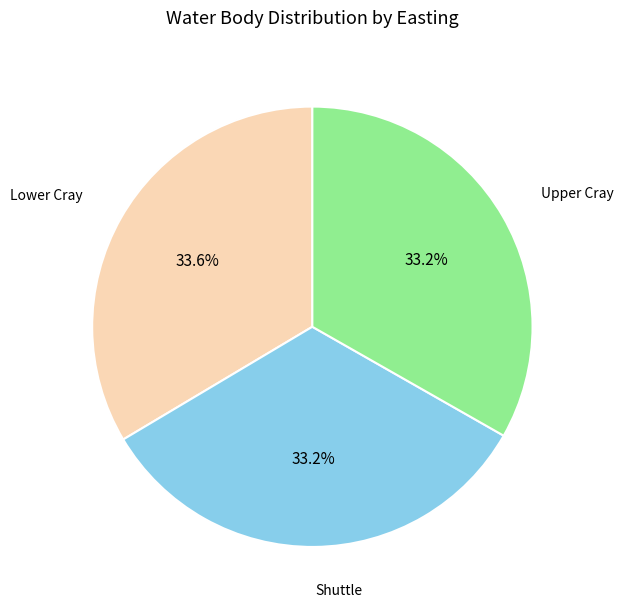

The Lower Cray slice represents 19% of the pie. True or false?

False